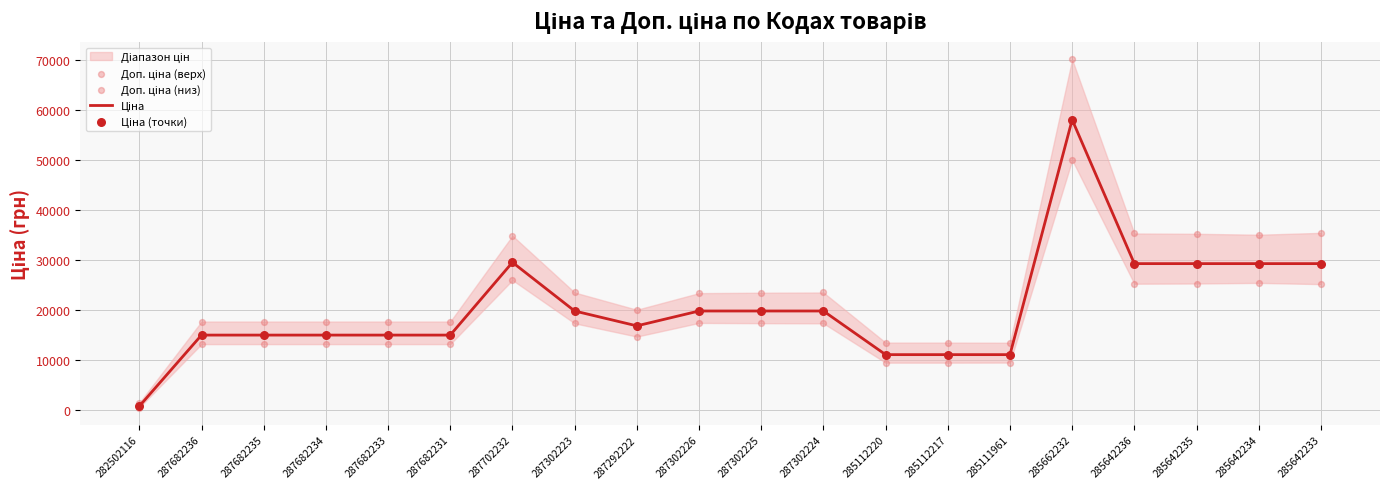

Which series has the largest total across all categories?

Доп. ціна (верх)